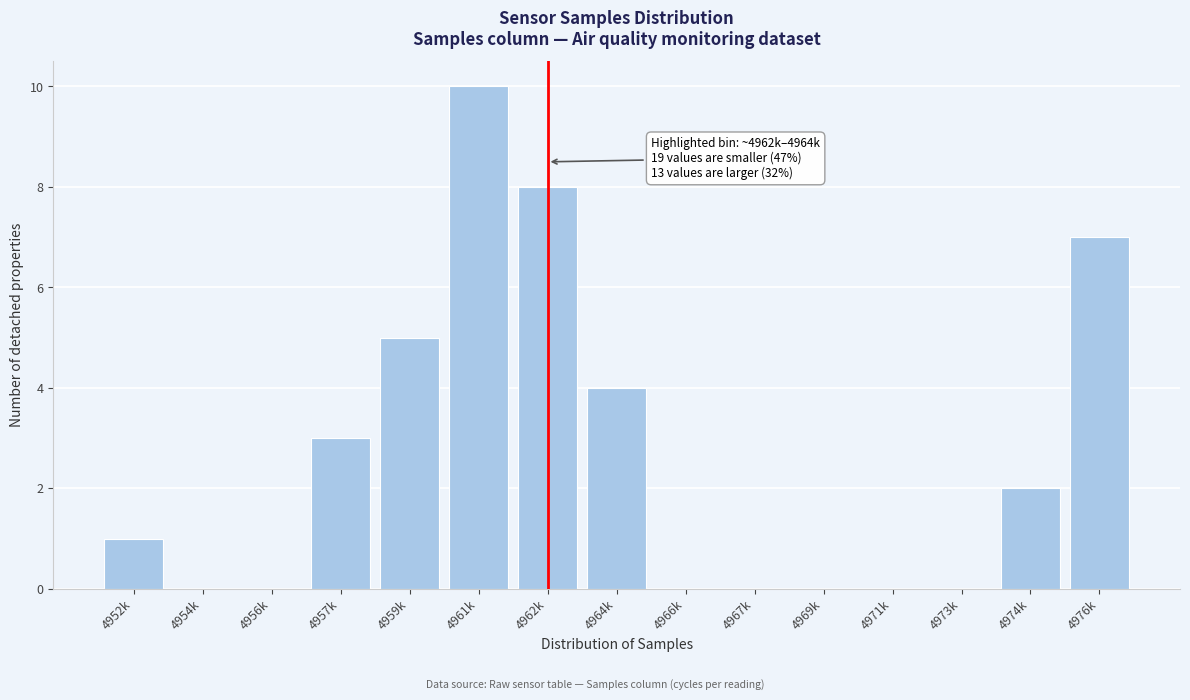

Reading left to right, list all the values displayed in this chart.

4952k=1	4954k=0	4956k=0	4957k=3	4959k=5	4961k=10	4962k=8	4964k=4	4966k=0	4967k=0	4969k=0	4971k=0	4973k=0	4974k=2	4976k=7